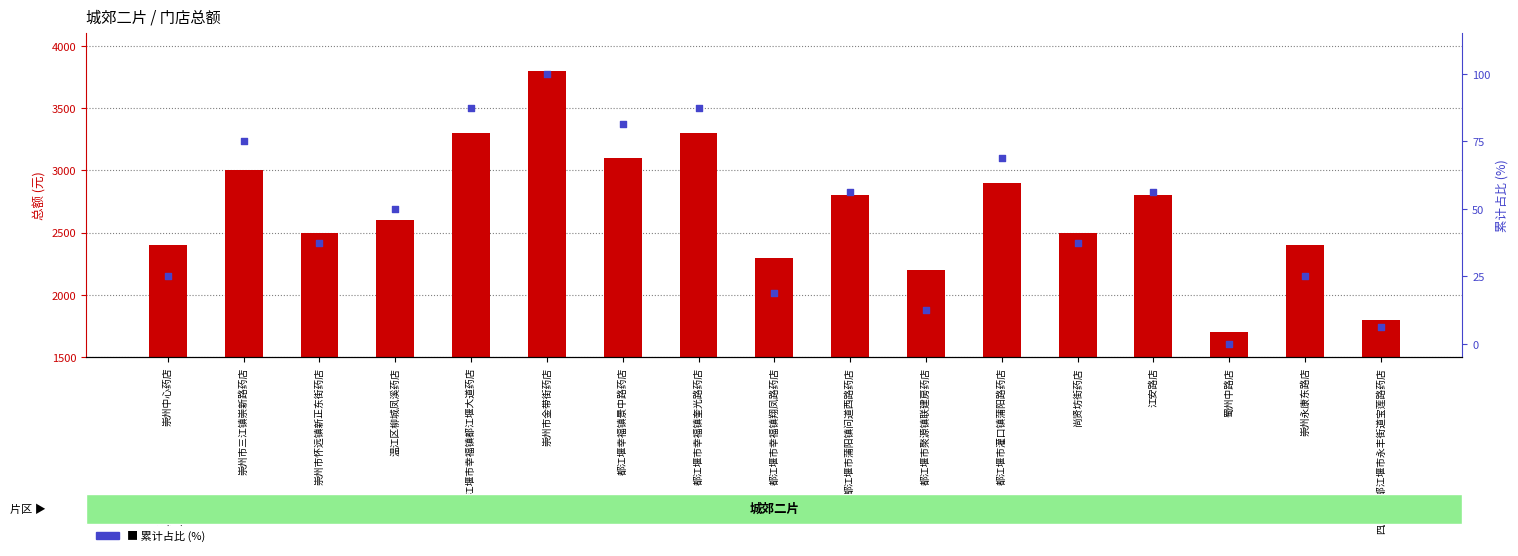

Which series has the largest total across all categories?

总额